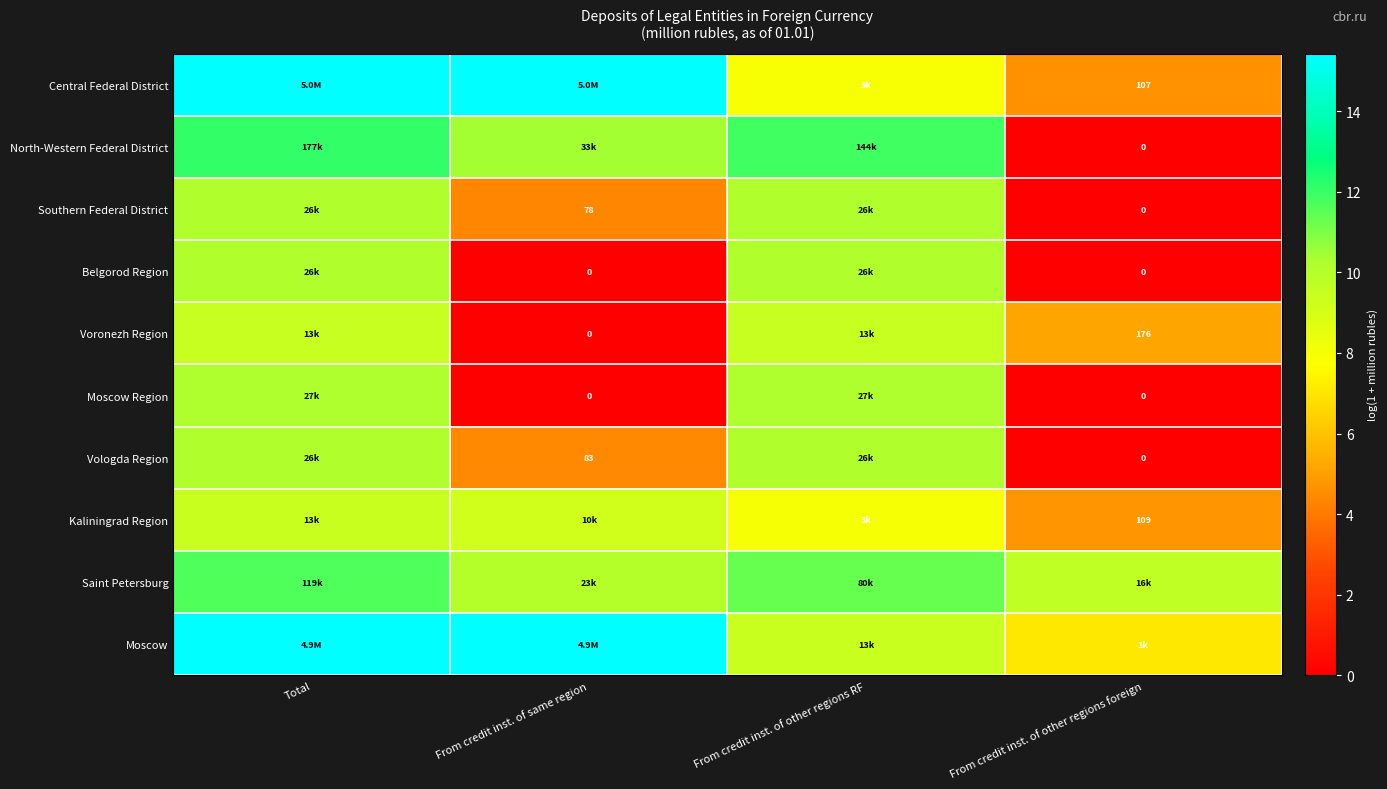

Which series has the largest range (max minus min)?

North-Western Federal District